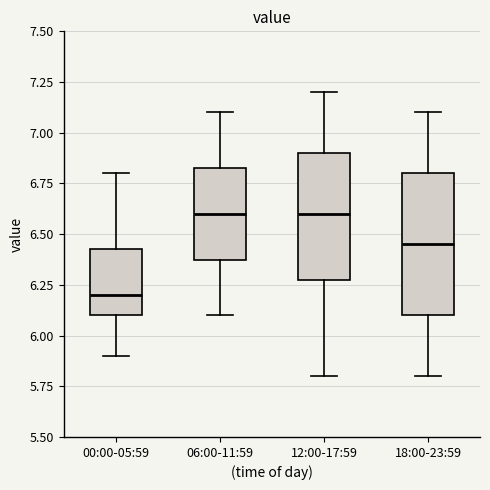

Reading left to right, read every box against the y-axis: the position of its median line, the range the box covers, and the ends of its whiskers. The values are not printed on the chart, so give them approximately, as read against the axis.

00:00-05:59: median 6.20, box 6.10 to 6.45, whiskers 5.90 to 6.80
06:00-11:59: median 6.60, box 6.40 to 6.85, whiskers 6.10 to 7.10
12:00-17:59: median 6.60, box 6.30 to 6.90, whiskers 5.80 to 7.20
18:00-23:59: median 6.45, box 6.10 to 6.80, whiskers 5.80 to 7.10